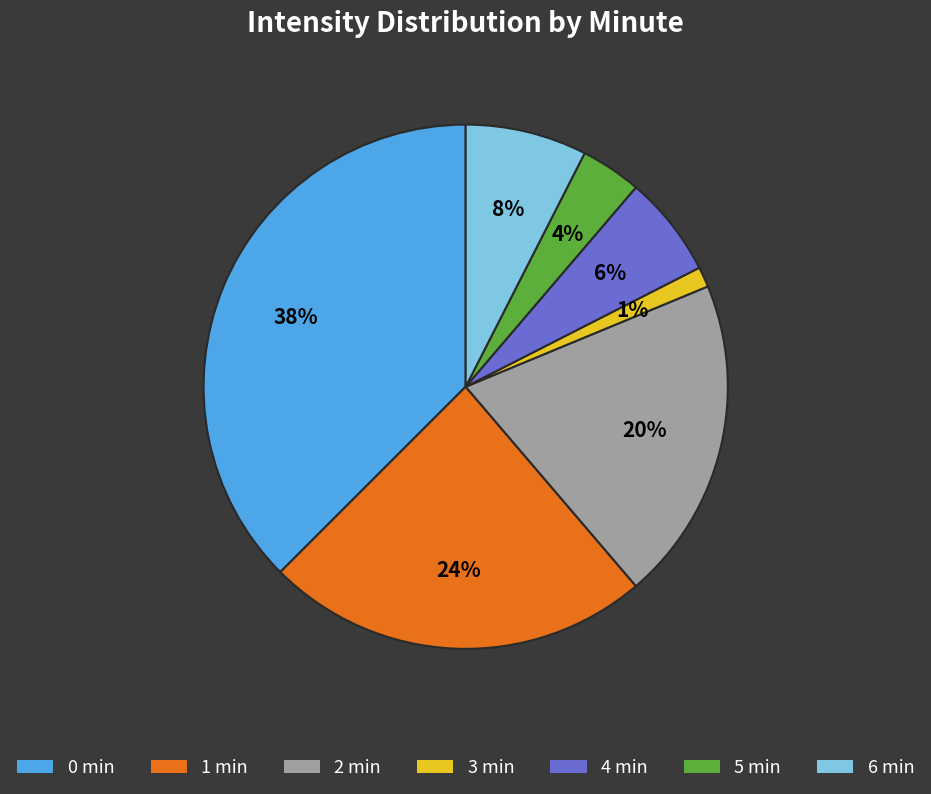

Does any single category account for the majority?

No